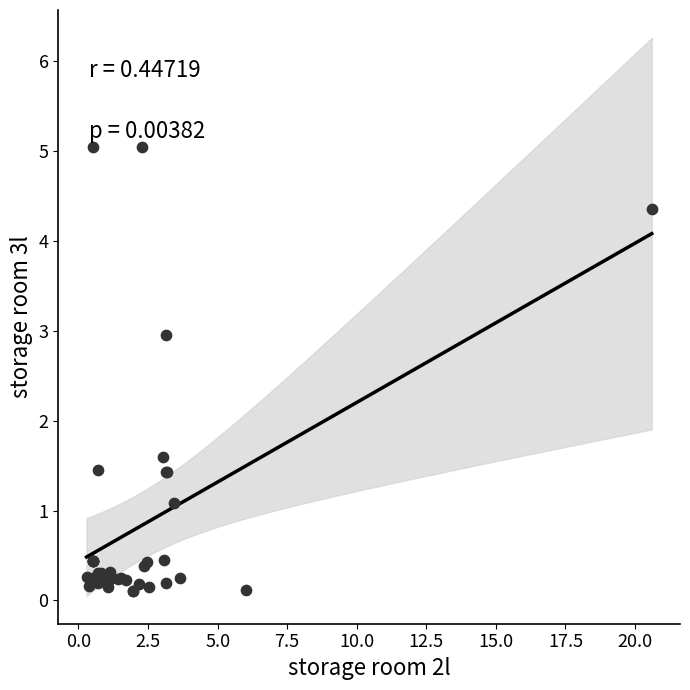

What Y value in the scatter plot is closest to 2?

1.6